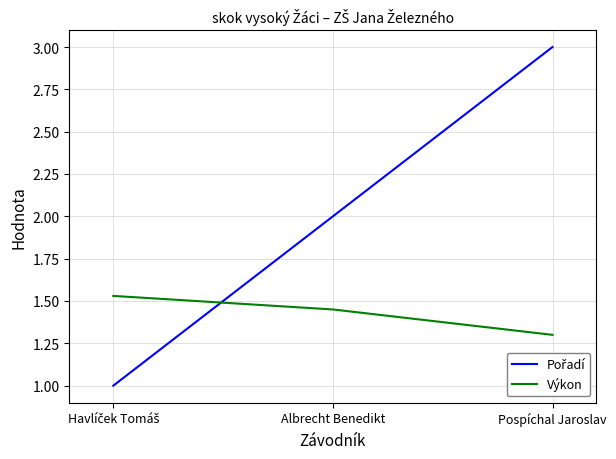

What position from the right is Pospíchal Jaroslav?

1